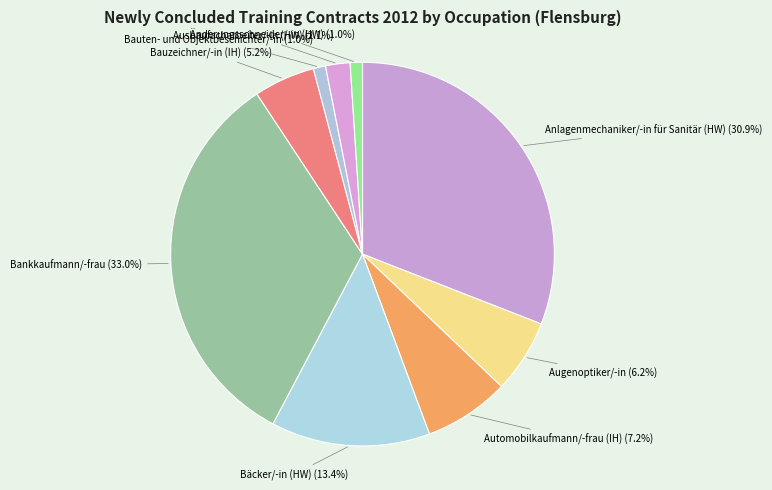

What is the largest slice in the pie chart?

Bankkaufmann/-frau (33.0%)